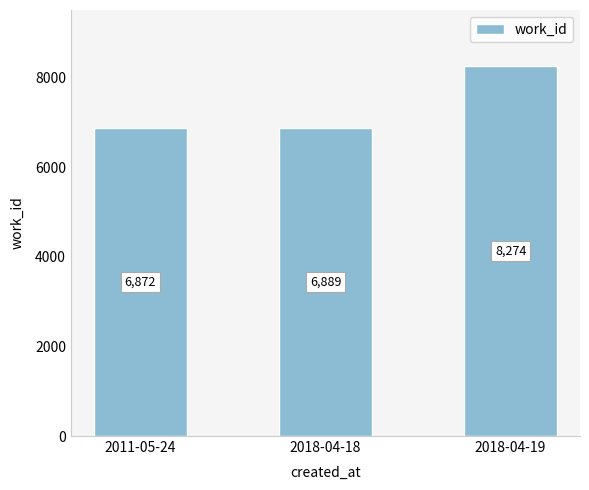

Count the number of data series in this chart.

1